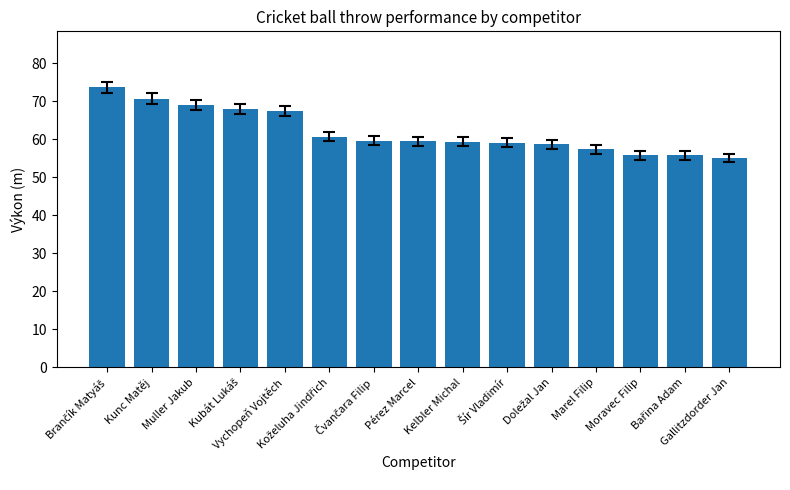

What is the difference between the maximum and minimum values?

18.6